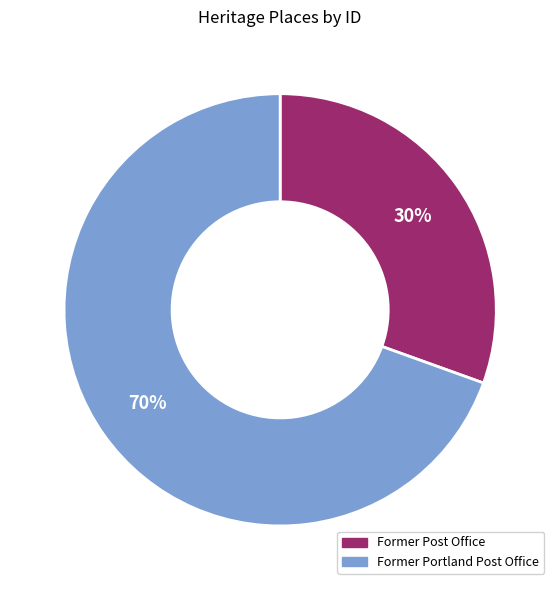

Is there a majority slice in this chart?

Yes